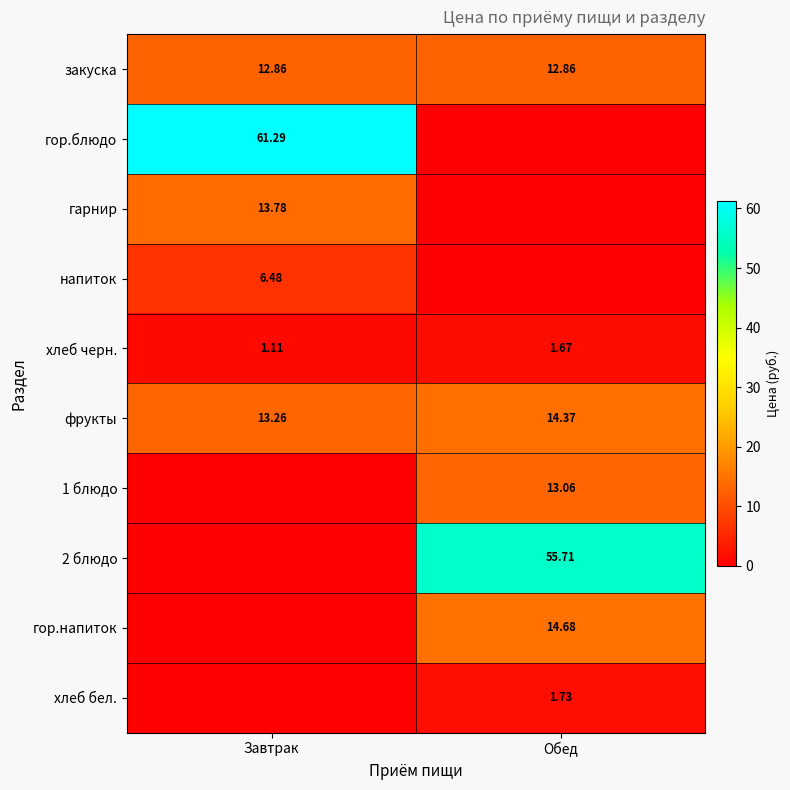

Which label corresponds to the smallest value in the chart?

Обед